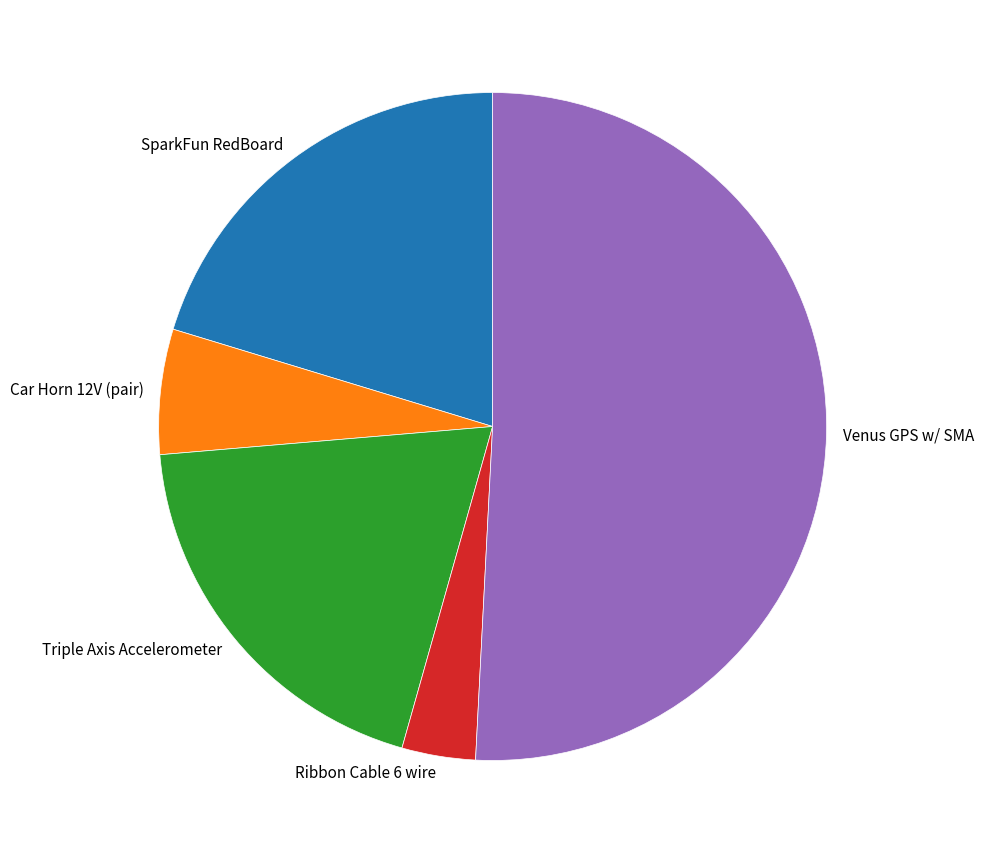

Rank the categories by value from lowest to highest.

Ribbon Cable 6 wire, Car Horn 12V (pair), Triple Axis Accelerometer, SparkFun RedBoard, Venus GPS w/ SMA